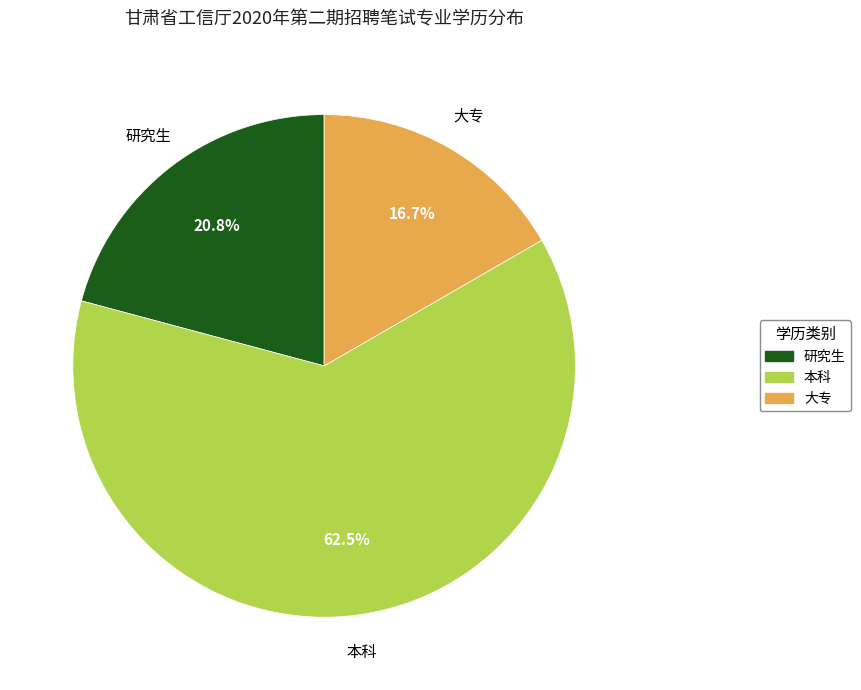

Between 大专 and 本科, which is larger?

本科